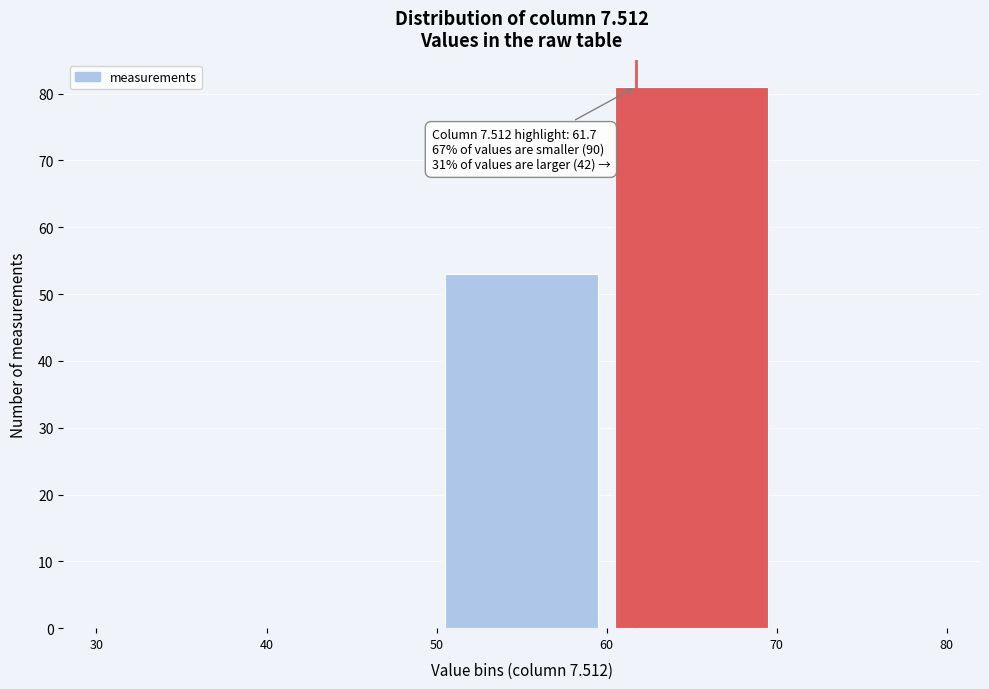

Over which range of the x-axis is the bar tallest?

60 to 70